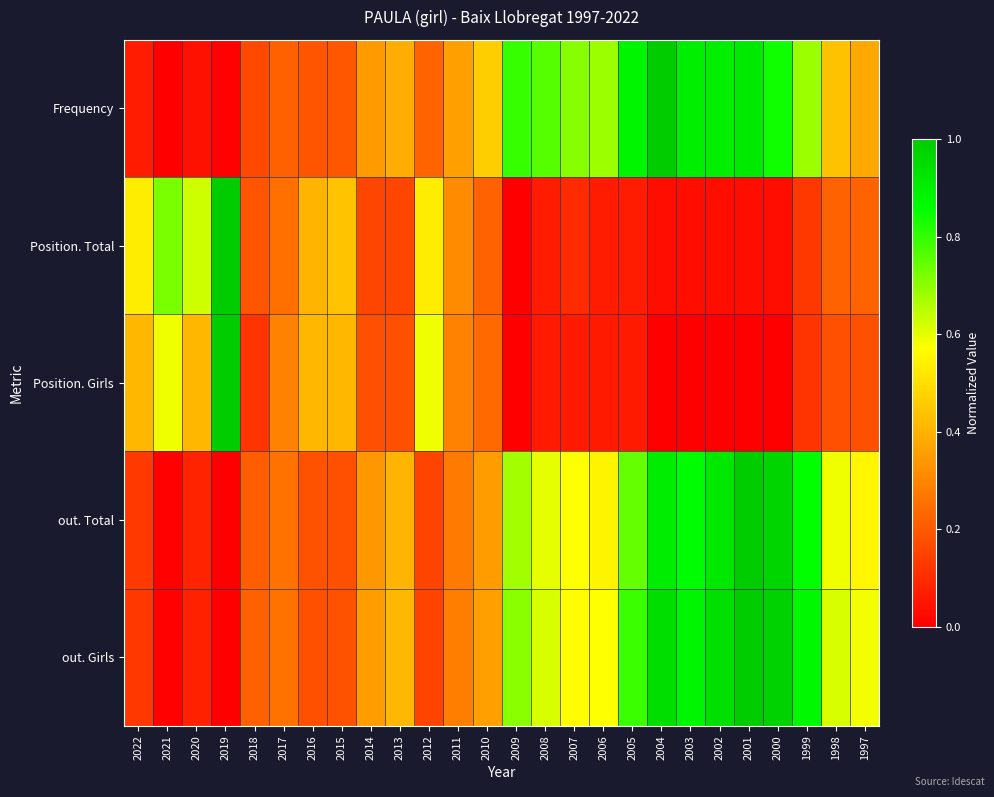

Reading left to right, transcribe all the data shown in this chart.

Frequency: 2022=0.1	2021=0.0	2020=0.0	2019=0.0	2018=0.2	2017=0.2	2016=0.2	2015=0.2	2014=0.3	2013=0.4	2012=0.2	2011=0.4	2010=0.5	2009=0.8	2008=0.8	2007=0.7	2006=0.7	2005=0.9	2004=1.0	2003=0.9	2002=0.9	2001=0.9	2000=0.8	1999=0.7	1998=0.4	1997=0.4
Position. Total: 2022=0.5	2021=0.7	2020=0.6	2019=1.0	2018=0.2	2017=0.2	2016=0.4	2015=0.4	2014=0.2	2013=0.2	2012=0.5	2011=0.3	2010=0.2	2009=0.0	2008=0.1	2007=0.1	2006=0.1	2005=0.1	2004=0.0	2003=0.0	2002=0.0	2001=0.0	2000=0.0	1999=0.1	1998=0.2	1997=0.2
Position. Girls: 2022=0.4	2021=0.6	2020=0.4	2019=1.0	2018=0.1	2017=0.3	2016=0.4	2015=0.4	2014=0.2	2013=0.2	2012=0.6	2011=0.3	2010=0.2	2009=0.0	2008=0.1	2007=0.1	2006=0.1	2005=0.1	2004=0.0	2003=0.0	2002=0.0	2001=0.0	2000=0.0	1999=0.1	1998=0.2	1997=0.2
out. Total: 2022=0.1	2021=0.0	2020=0.1	2019=0.0	2018=0.2	2017=0.3	2016=0.2	2015=0.2	2014=0.3	2013=0.4	2012=0.2	2011=0.3	2010=0.4	2009=0.7	2008=0.6	2007=0.6	2006=0.5	2005=0.7	2004=0.9	2003=0.9	2002=0.9	2001=1.0	2000=1.0	1999=0.9	1998=0.6	1997=0.6
out. Girls: 2022=0.1	2021=0.0	2020=0.1	2019=0.0	2018=0.2	2017=0.3	2016=0.2	2015=0.2	2014=0.4	2013=0.4	2012=0.2	2011=0.3	2010=0.4	2009=0.7	2008=0.6	2007=0.6	2006=0.6	2005=0.8	2004=0.9	2003=0.9	2002=0.9	2001=1.0	2000=1.0	1999=0.9	1998=0.6	1997=0.6